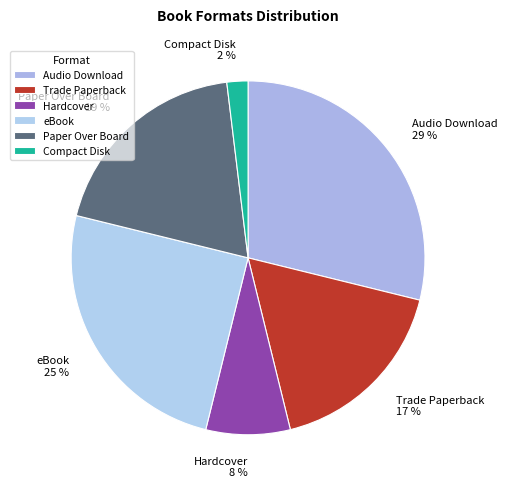

What percentage is the Audio Download slice, to the nearest percent?

29%